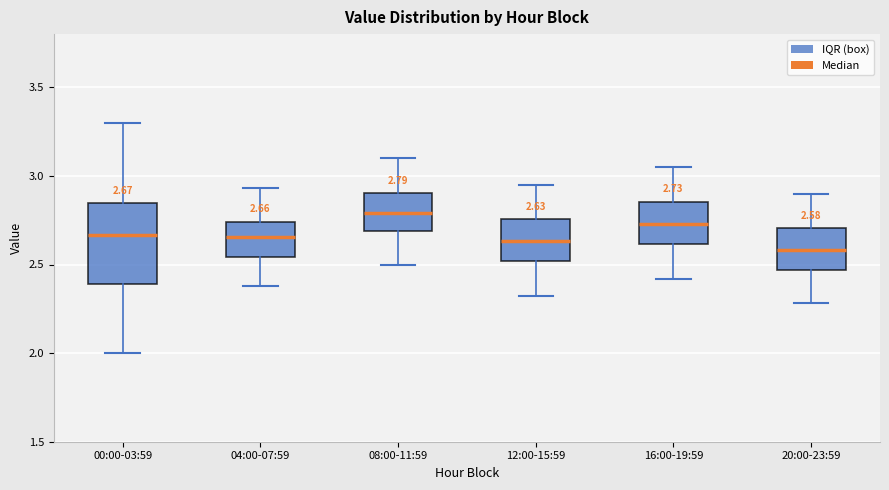

Comparing the boxes themselves (not the whiskers), which one is the tallest?

00:00-03:59